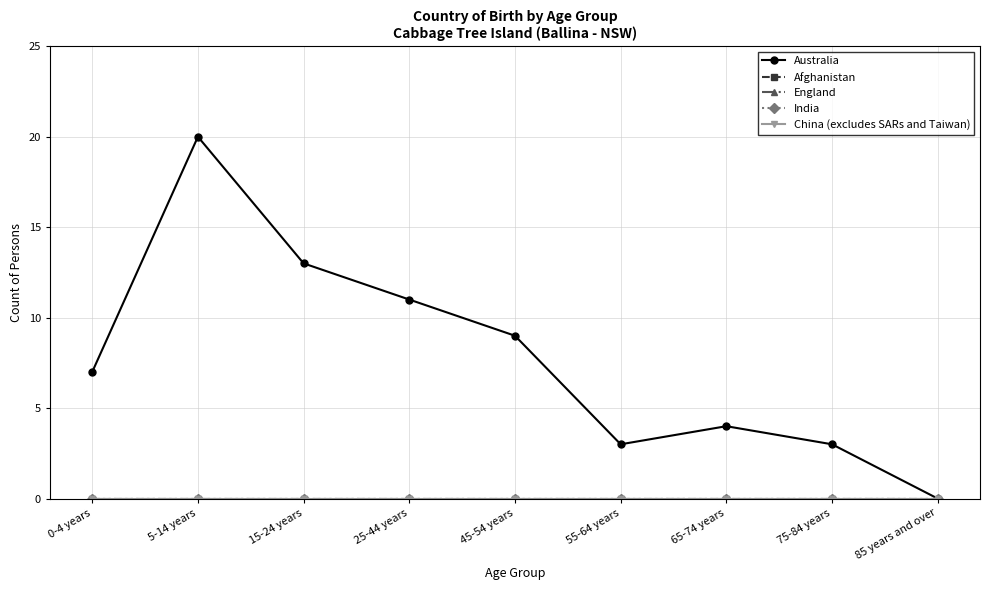

True or false: China (excludes SARs and Taiwan) has a value of 0 at 75-84 years.

True